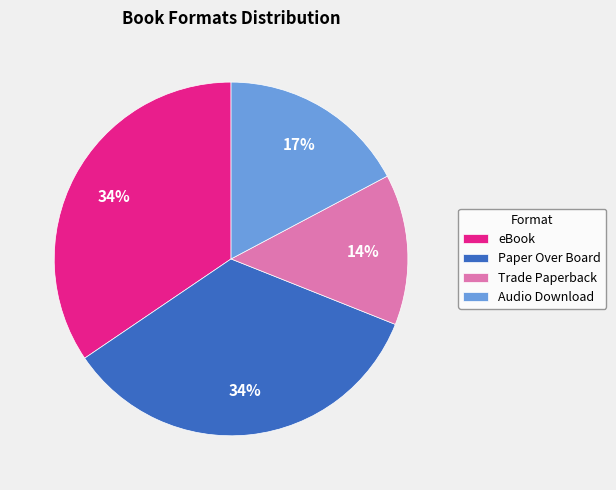

To the nearest percent, what is the difference between the Audio Download and Paper Over Board slice percentages?

17%